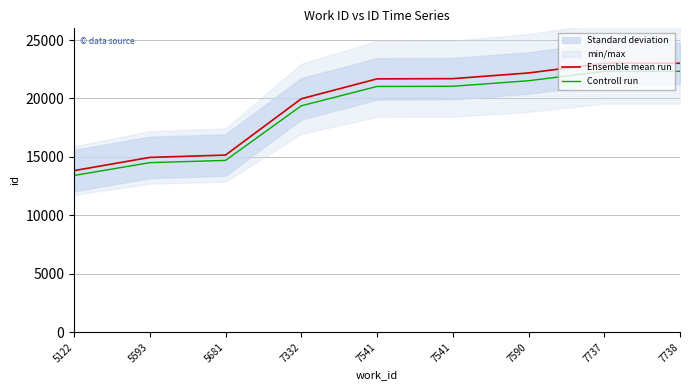

True or false: Ensemble mean run and Controll run intersect in this chart.

False